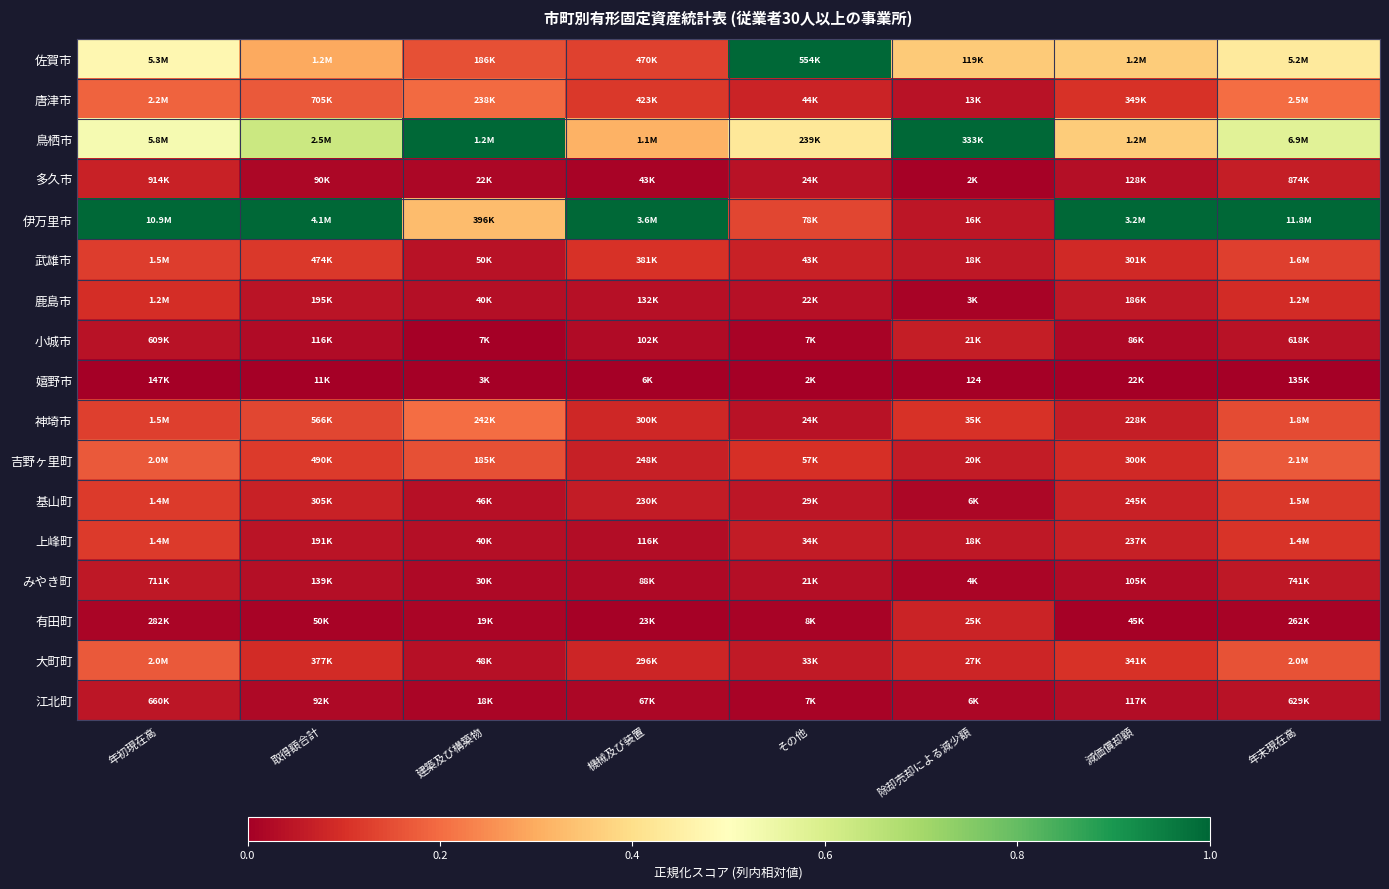

What is the sum of the 唐津市 values at 建築及び構築物 and 取得額合計?

0.4